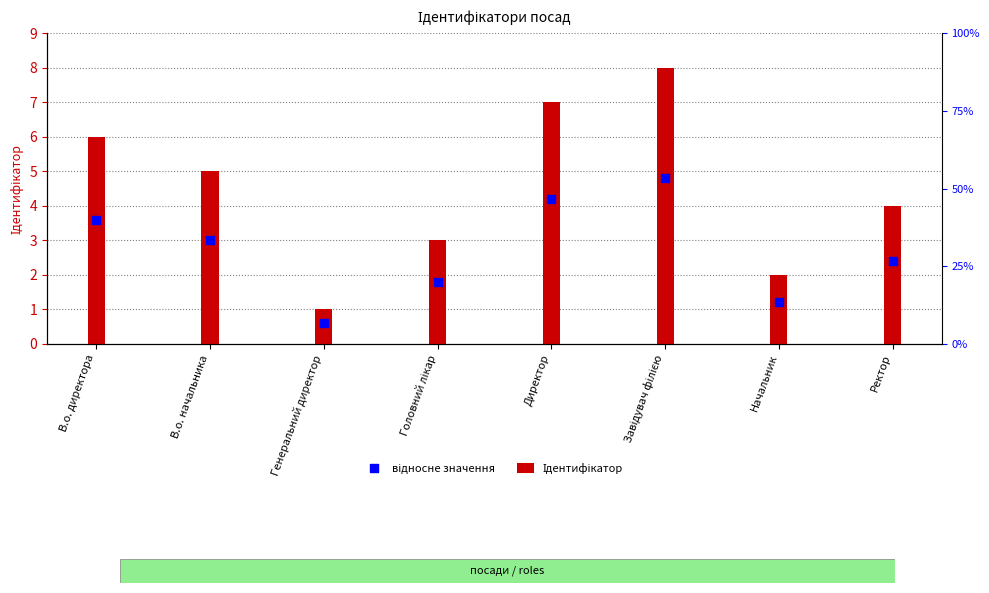

Which series contains the lowest Y value?

відносне значення